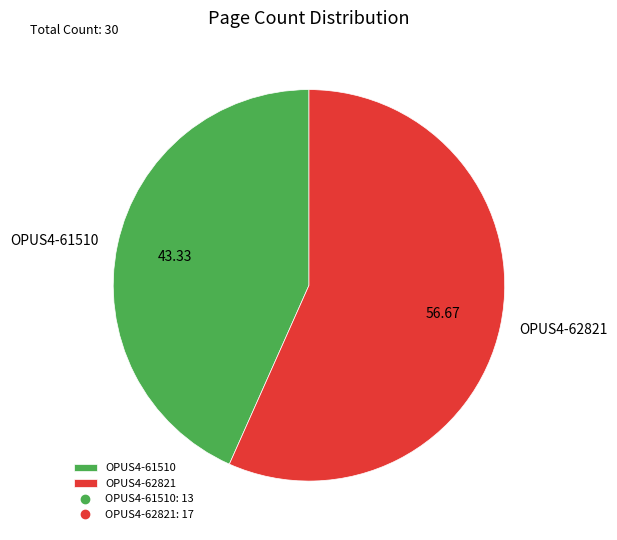

The OPUS4-62821 slice represents 51% of the pie. True or false?

False